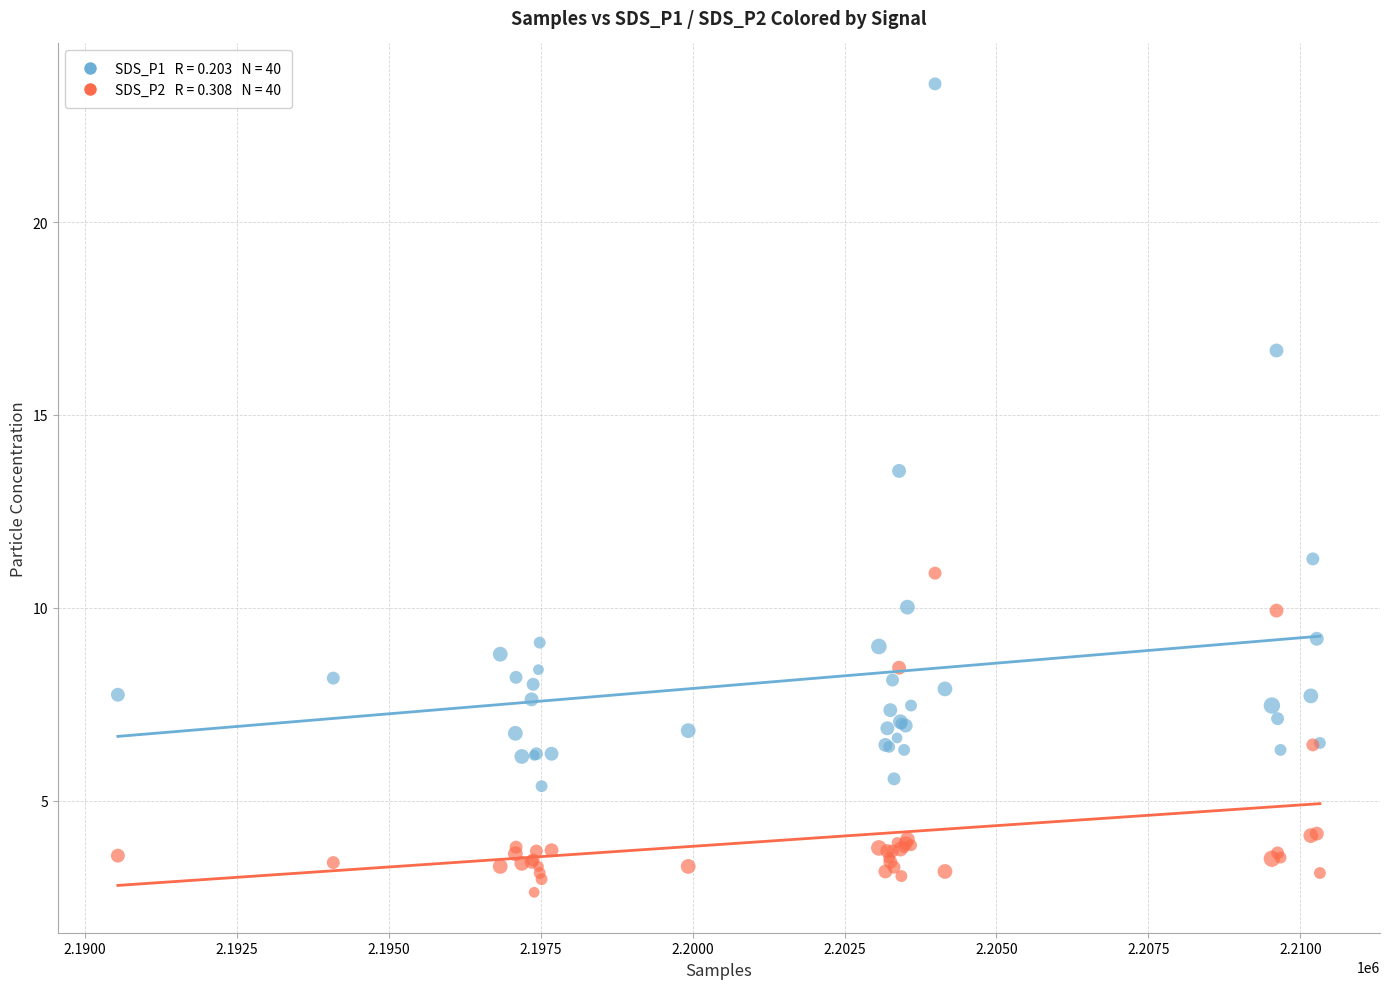

Across all series, what Y value is closest to 13?

13.6